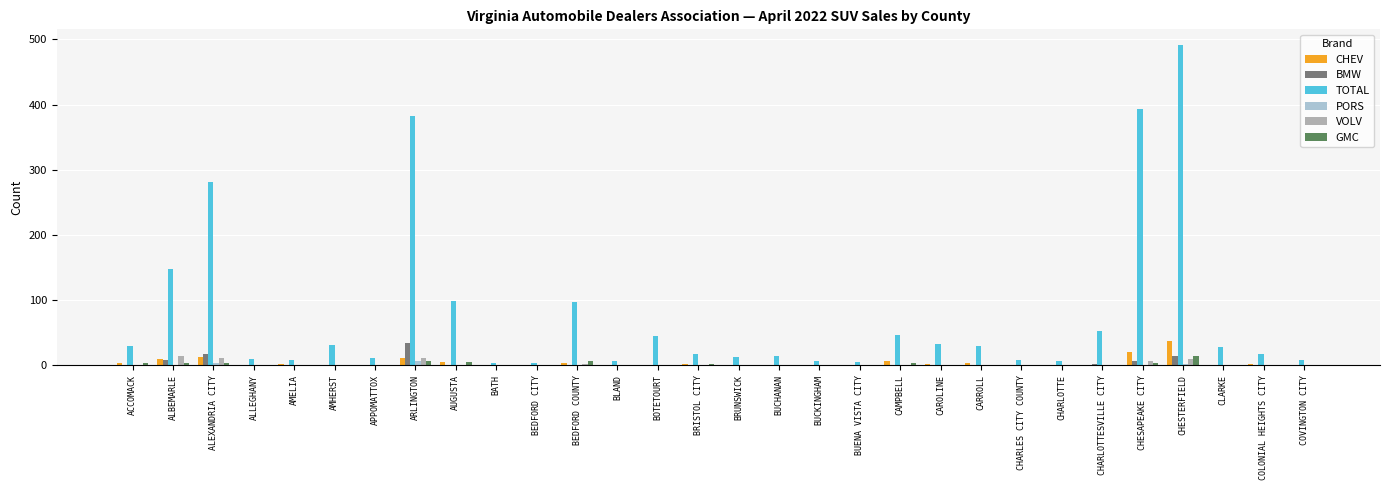

Which category has the highest value across all series?

CHESTERFIELD